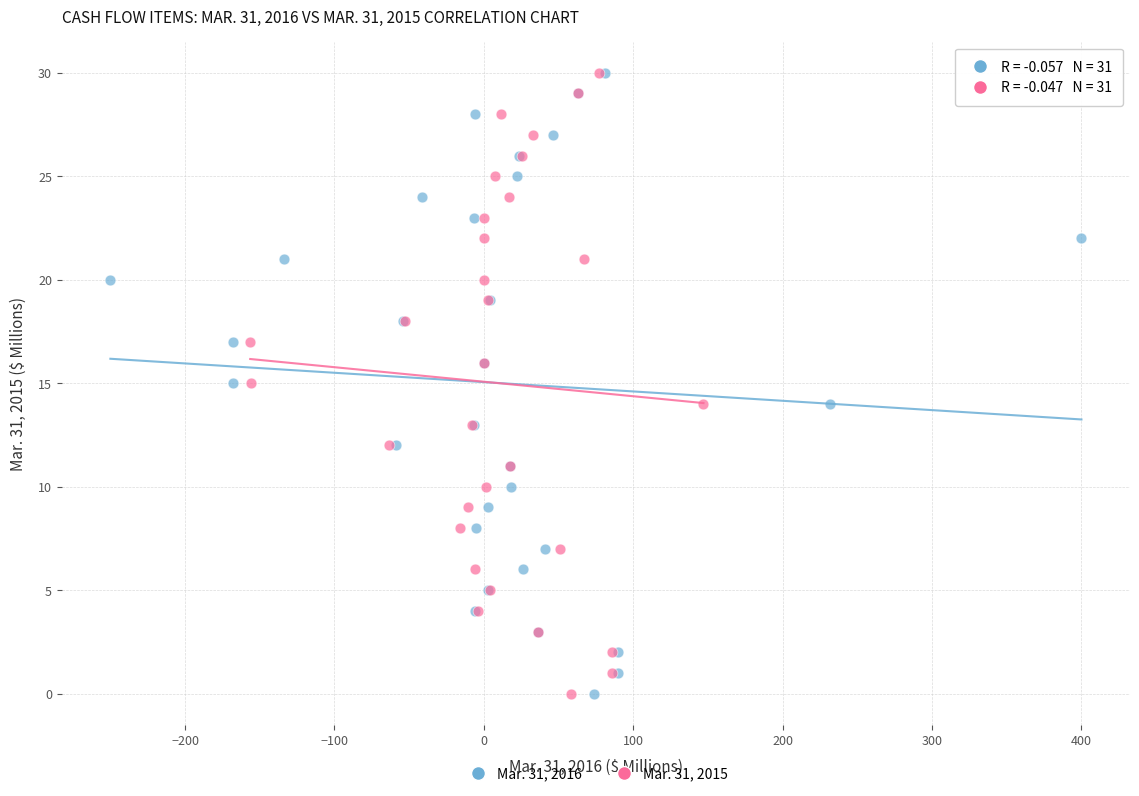

What are all the series names shown in the legend?

Mar. 31, 2016, Mar. 31, 2015